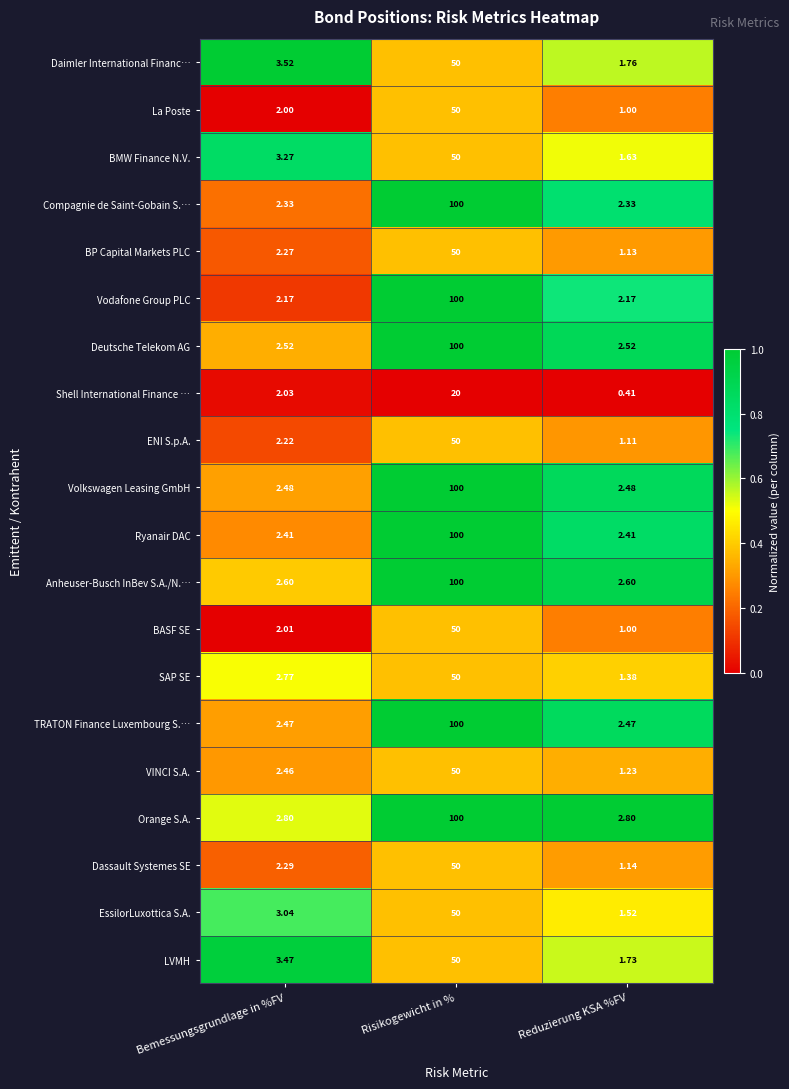

At which category is the sum across all series the highest?

Risikogewicht in %